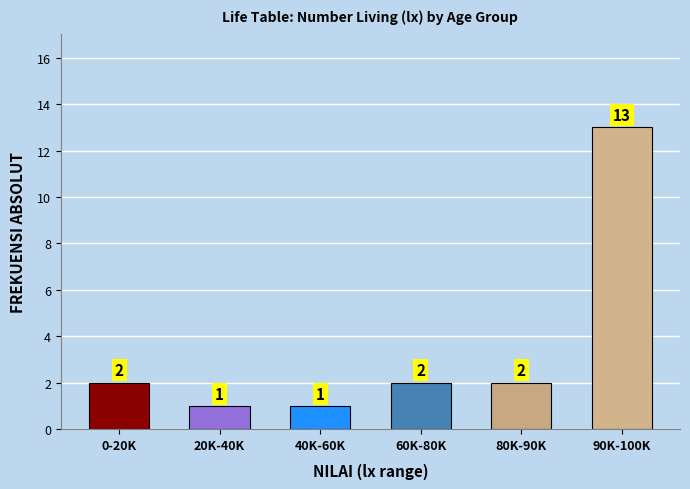

Reading left to right, list all the values displayed in this chart.

2	1	1	2	2	13